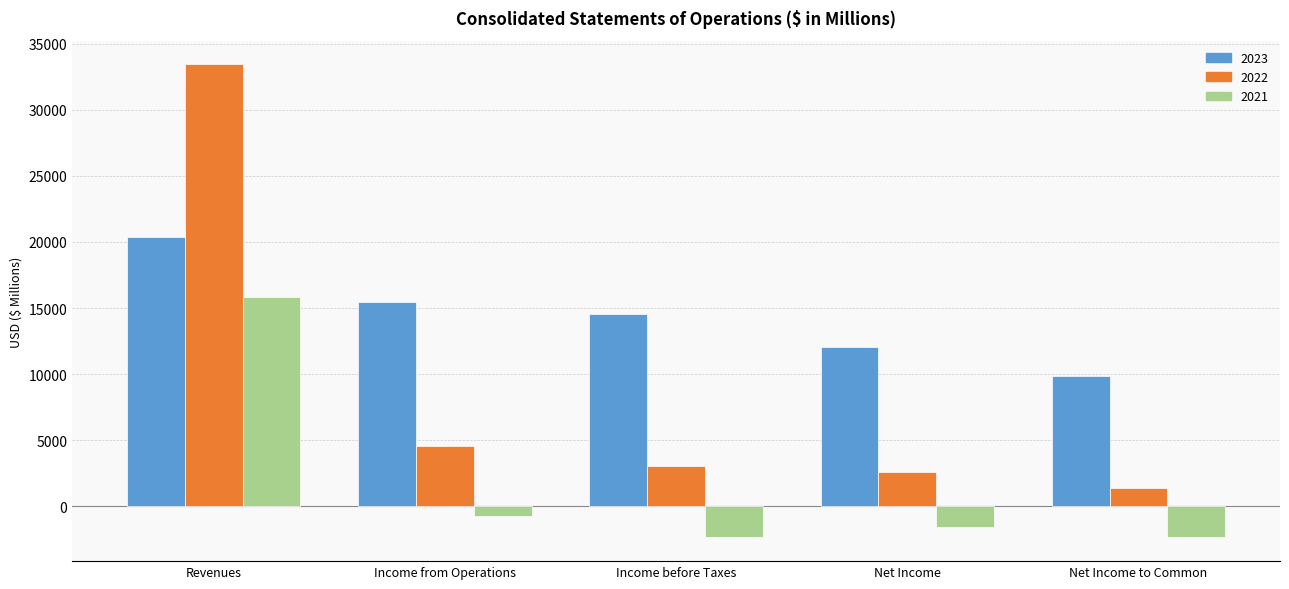

What is the total value across all series at Revenues?

69686